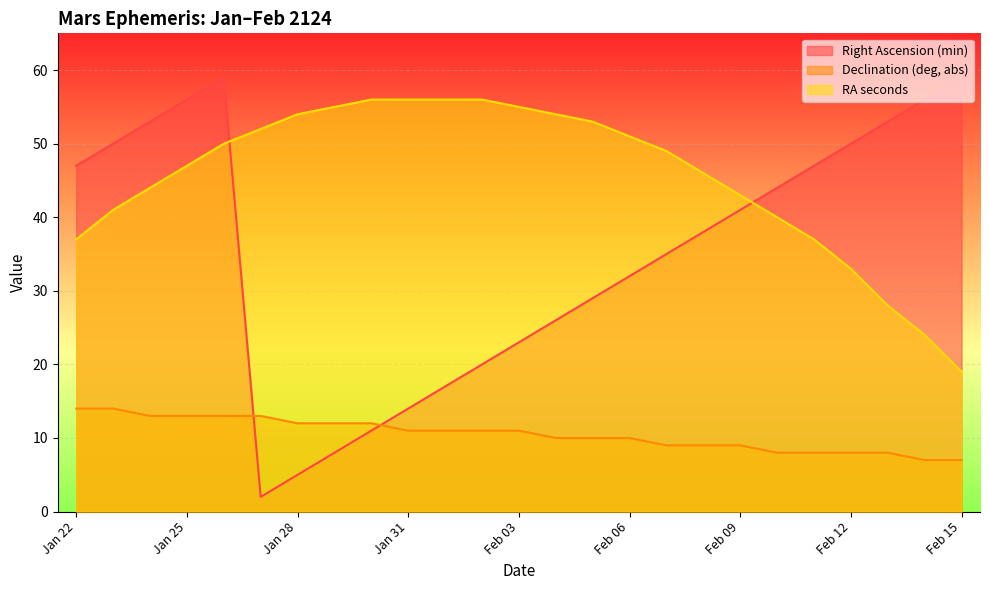

Which series has the largest total across all categories?

RA seconds